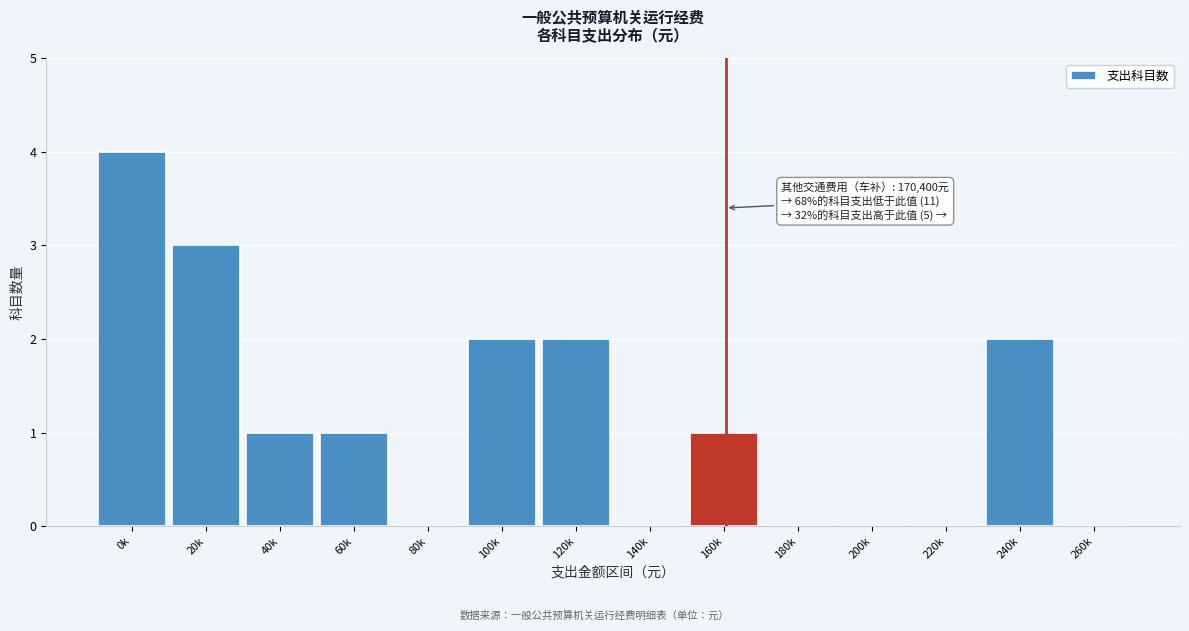

Reading right to left, list all the values displayed in this chart.

260k=0	240k=2	220k=0	200k=0	180k=0	160k=1	140k=0	120k=2	100k=2	80k=0	60k=1	40k=1	20k=3	0k=4